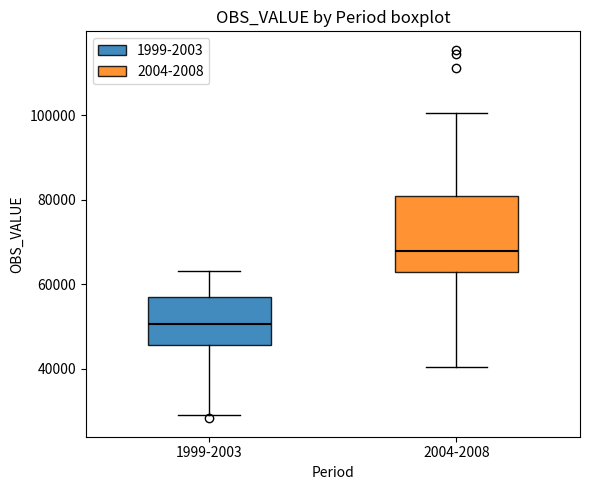

Where does the median line of the box for 2004-2008 sit on the y-axis? The values are not printed on the chart, so give them approximately, as read against the axis.

68000